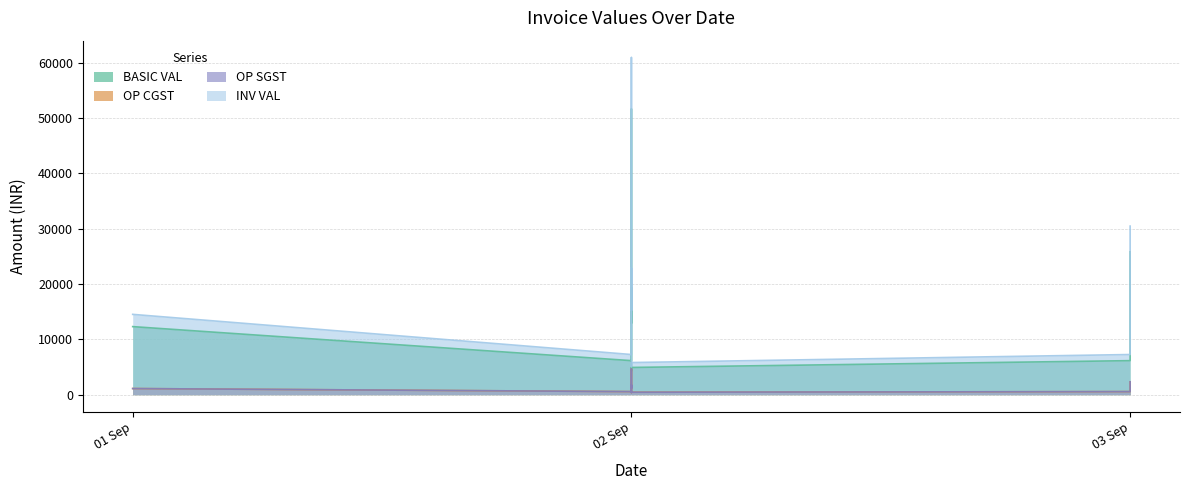

How many interior local valleys does the INV VAL series have?

3